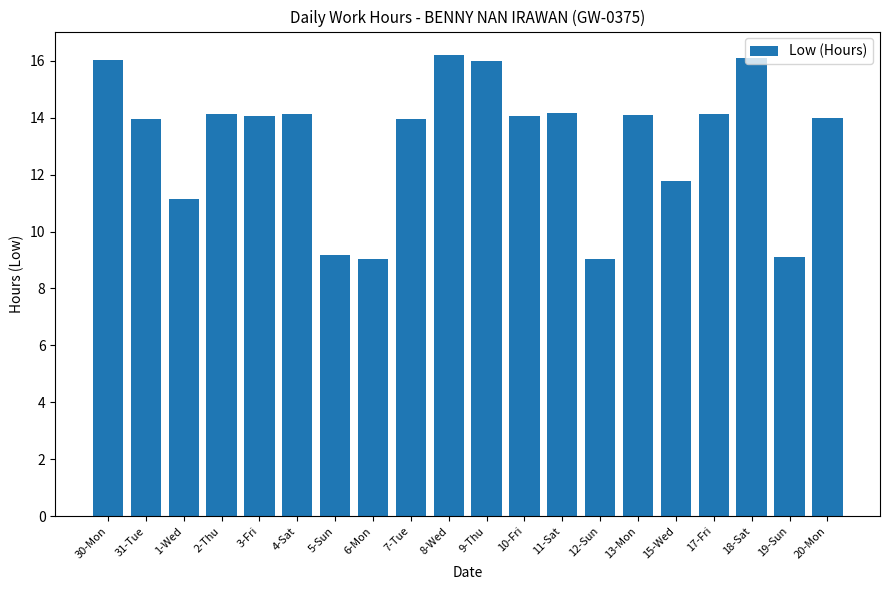

What is the change in value from 18-Sat to 19-Sun?

-7.0